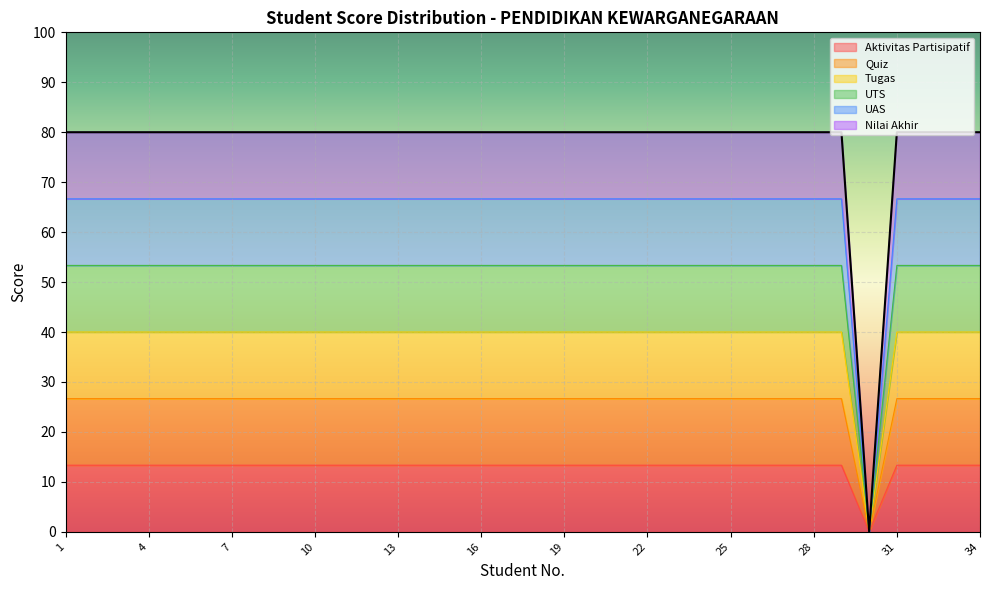

Does the chart display data point markers on the line(s)?

No